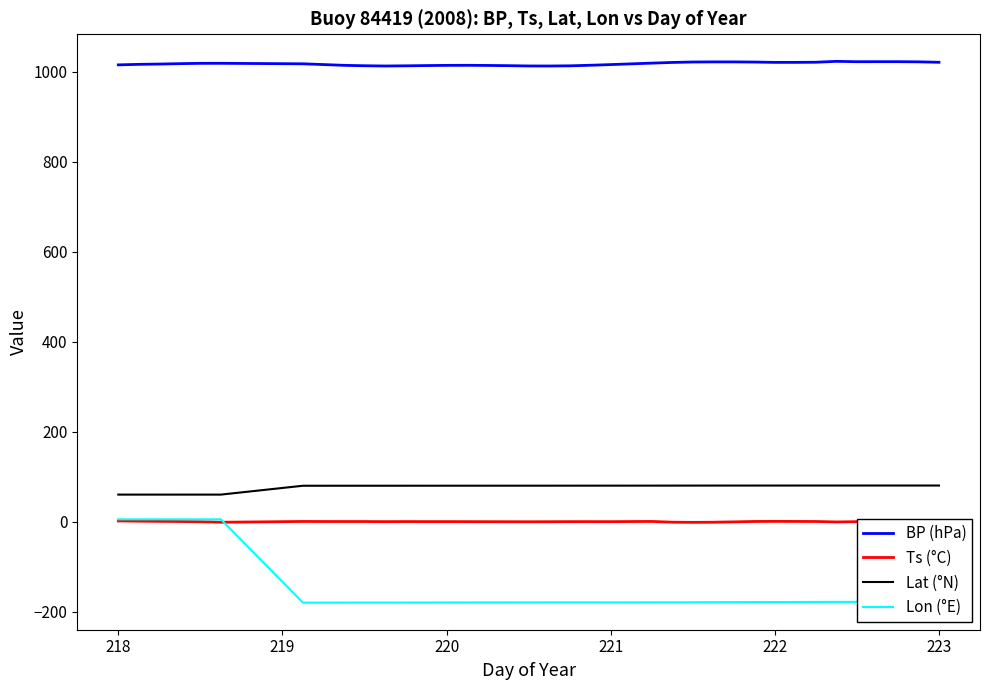

Which series has the largest range (max minus min)?

Lon (°E)